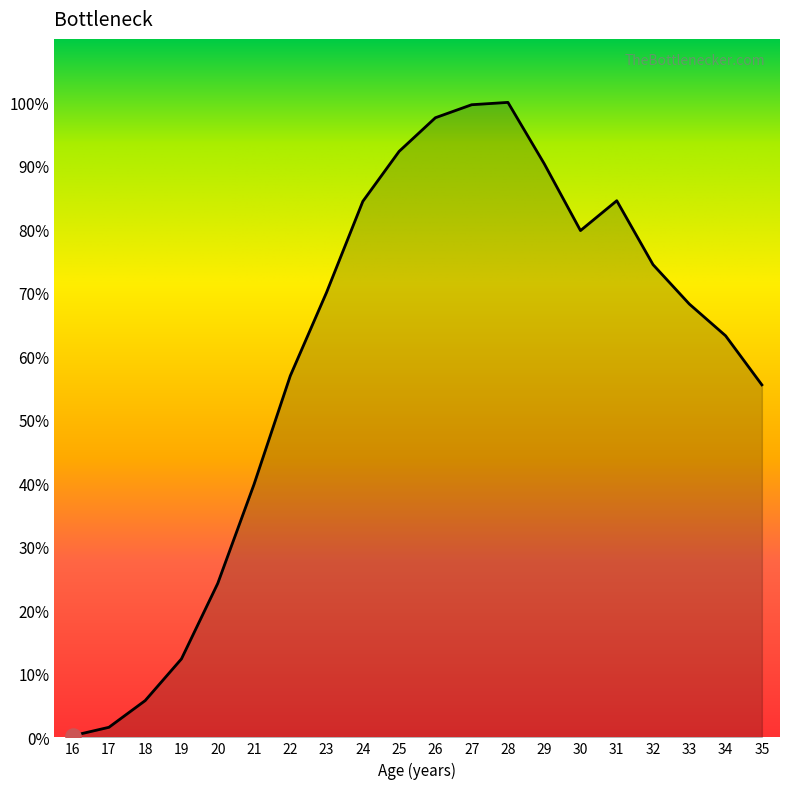

Approximately how many times larger is the value at 29 compared to 21?

2.3